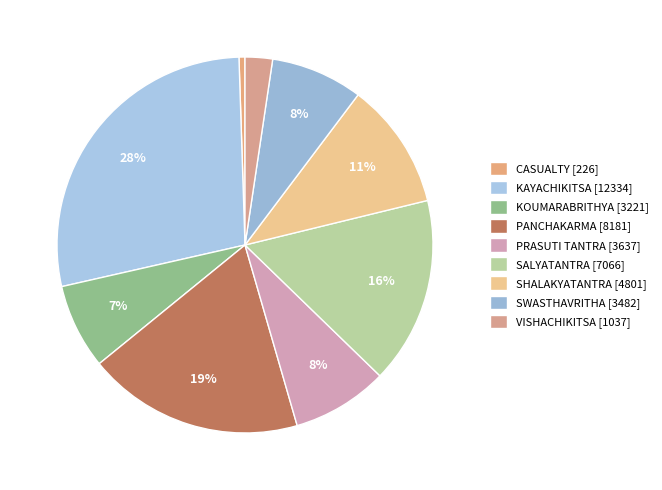

True or false: PRASUTI TANTRA accounts for 8% of the total.

True